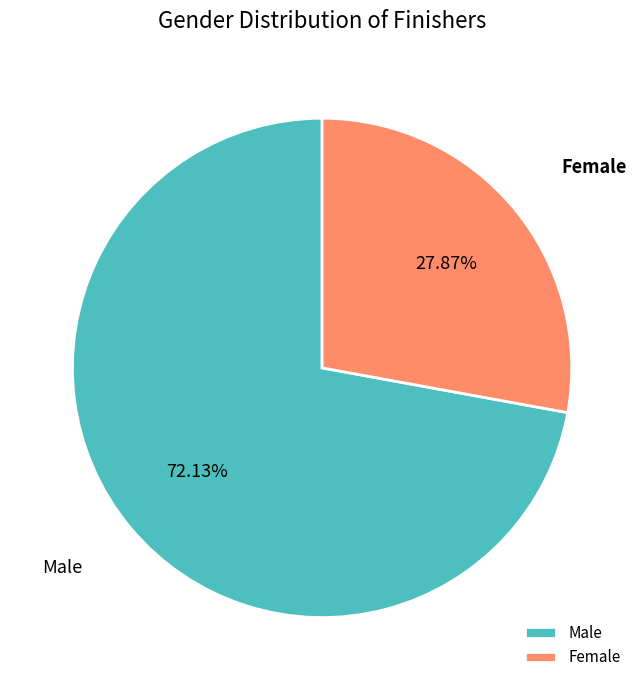

To the nearest percent, what portion does Female represent?

28%